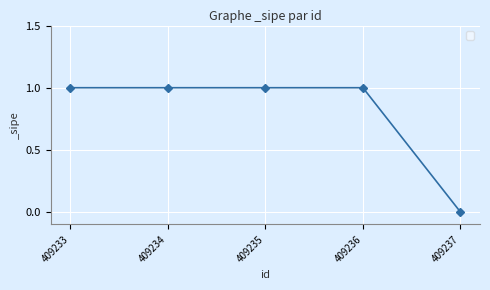

Is this an area chart (filled region under the line)?

No